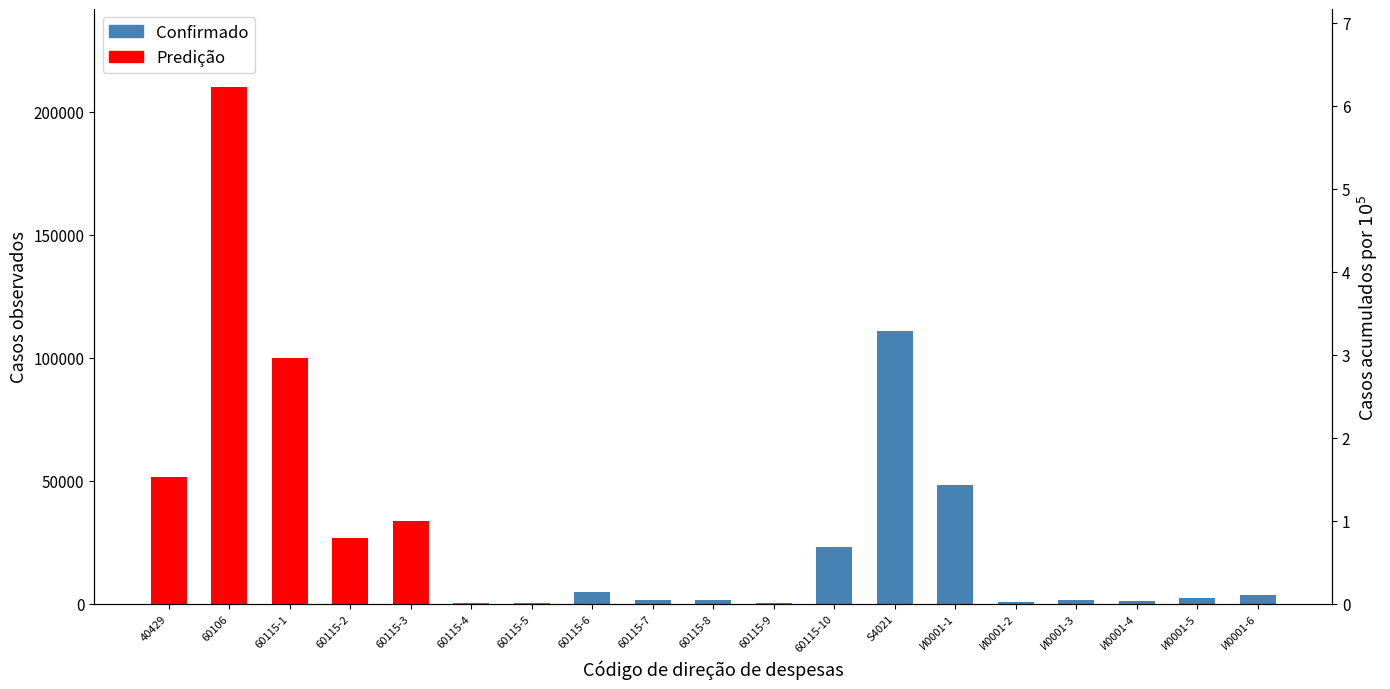

What is the greatest value displayed?

210246.1